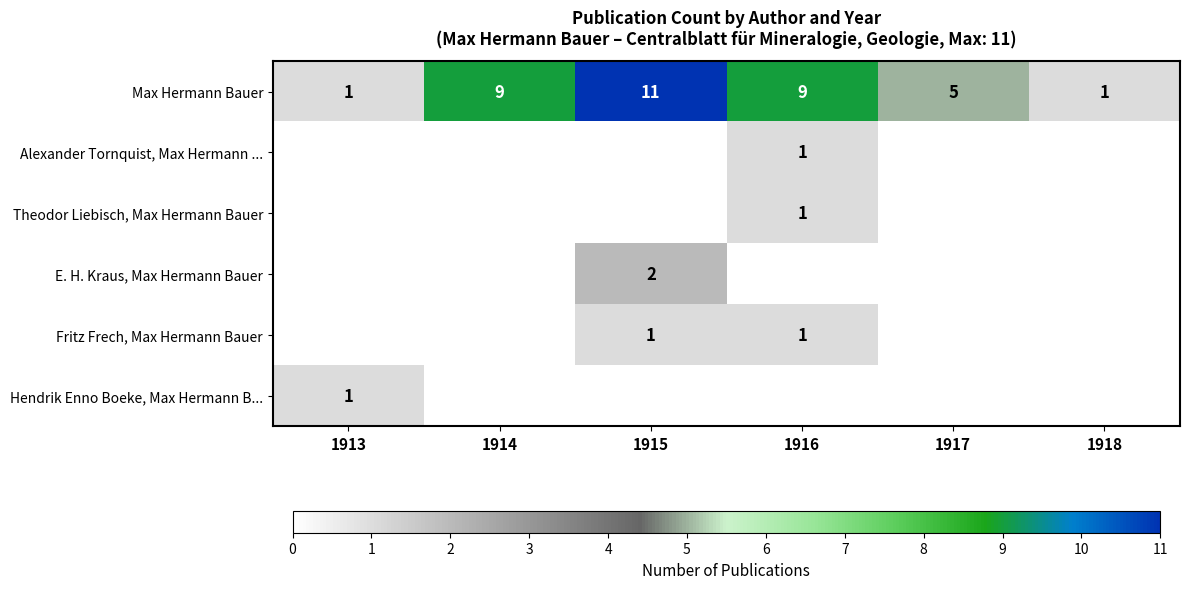

The value of Max Hermann Bauer at 1918 is 1. True or false?

True